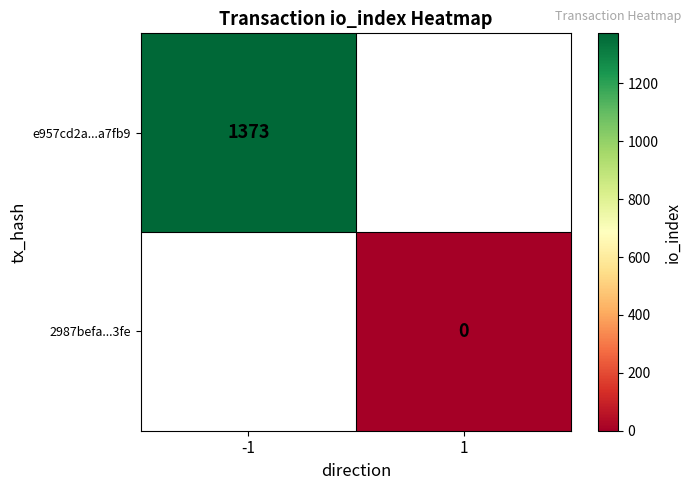

The value of e957cd2a...a7fb9 at -1 is 2226. True or false?

False